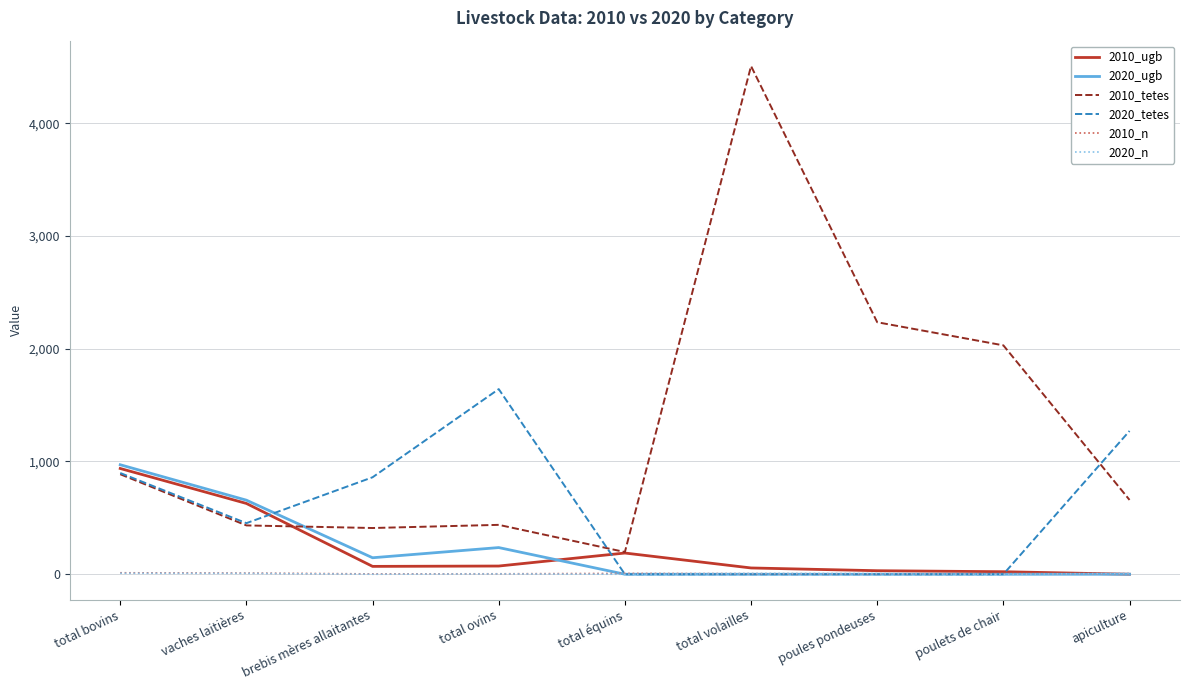

The value of 2020_tetes at total ovins is 958.9. True or false?

False